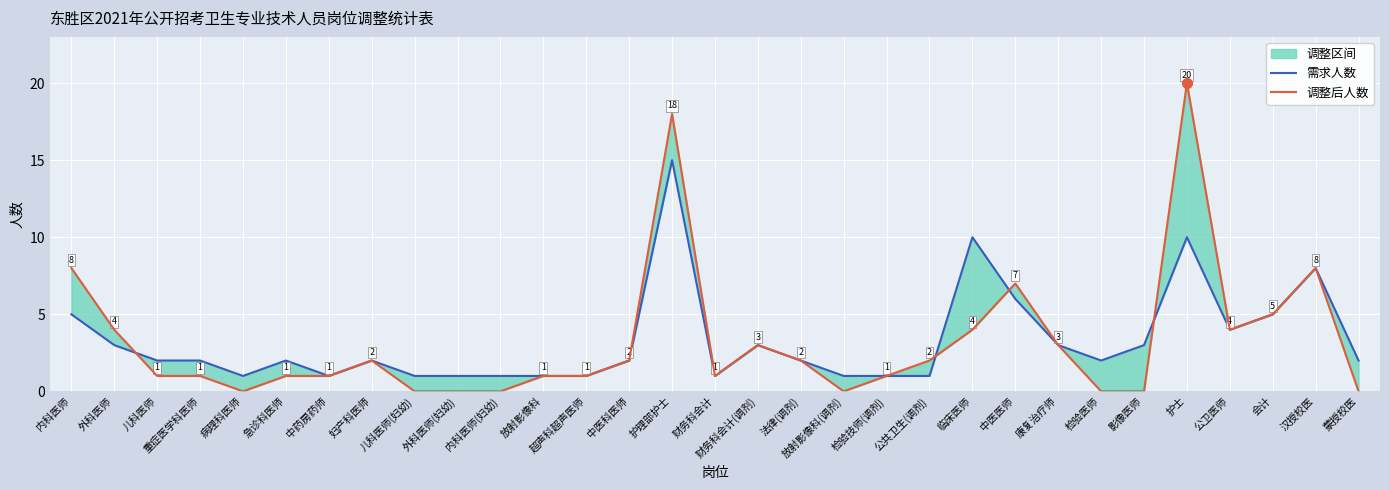

Which series has the largest range (max minus min)?

调整后人数